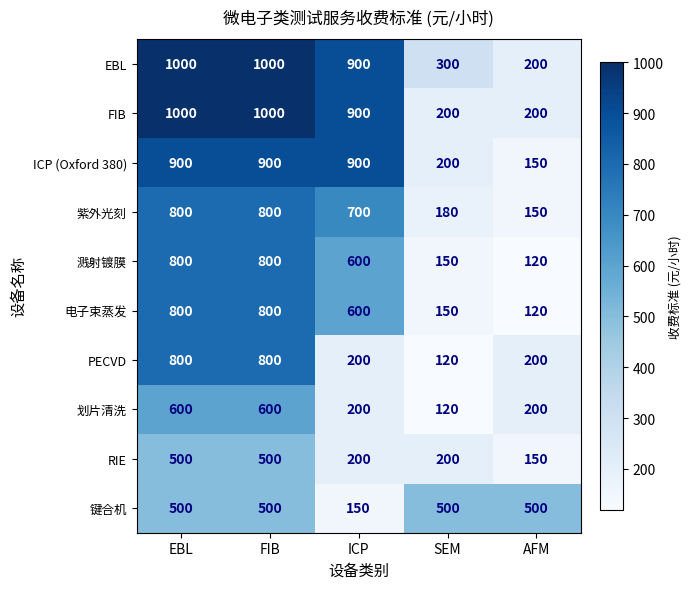

The value of 紫外光刻 at AFM is 260. True or false?

False